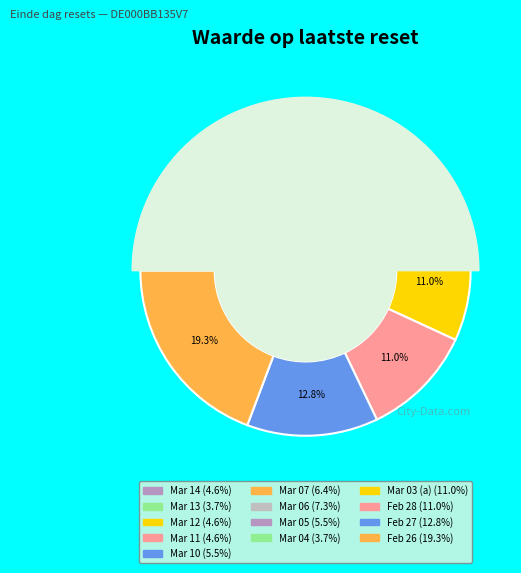

To the nearest percent, what portion does 0.06 represent?

6%